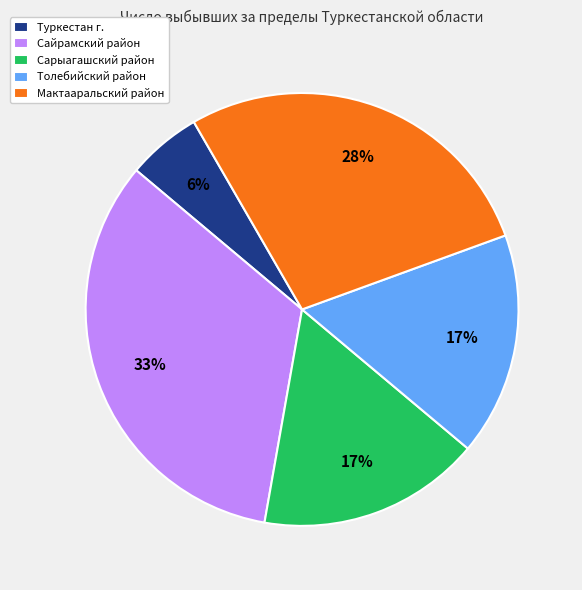

Which slice is the smallest?

Туркестан г.